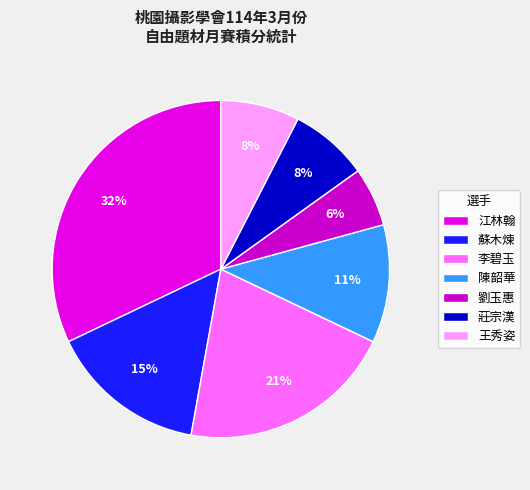

Rank the categories by value from highest to lowest.

江林翰, 李碧玉, 蘇木煉, 陳韶華, 莊宗漢, 王秀姿, 劉玉惠